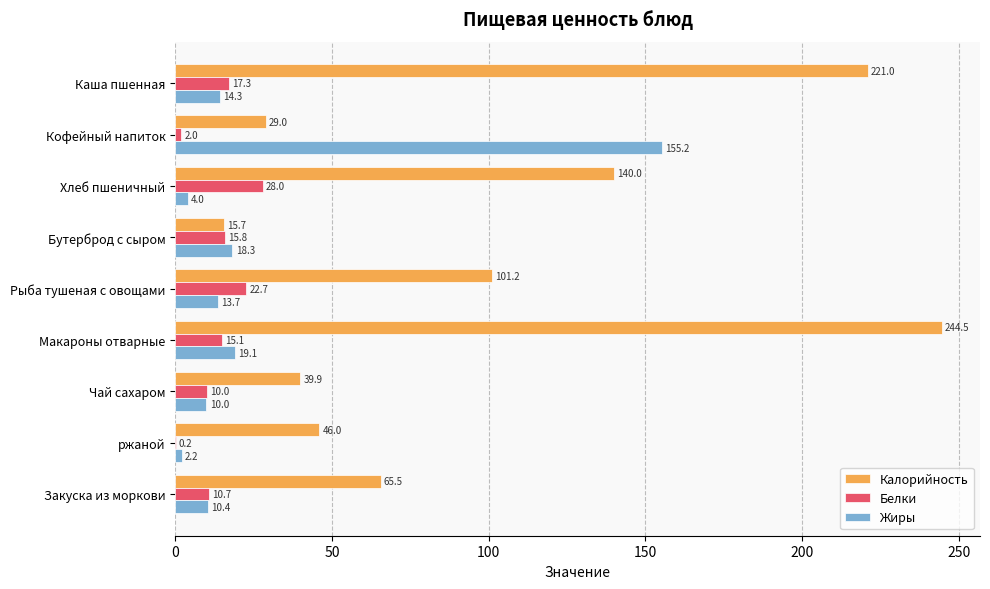

Which category has the highest value across all series?

Макароны отварные